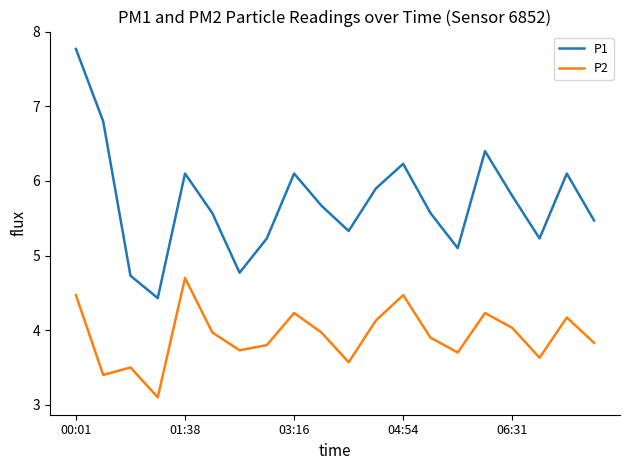

Which series has the largest total across all categories?

P1